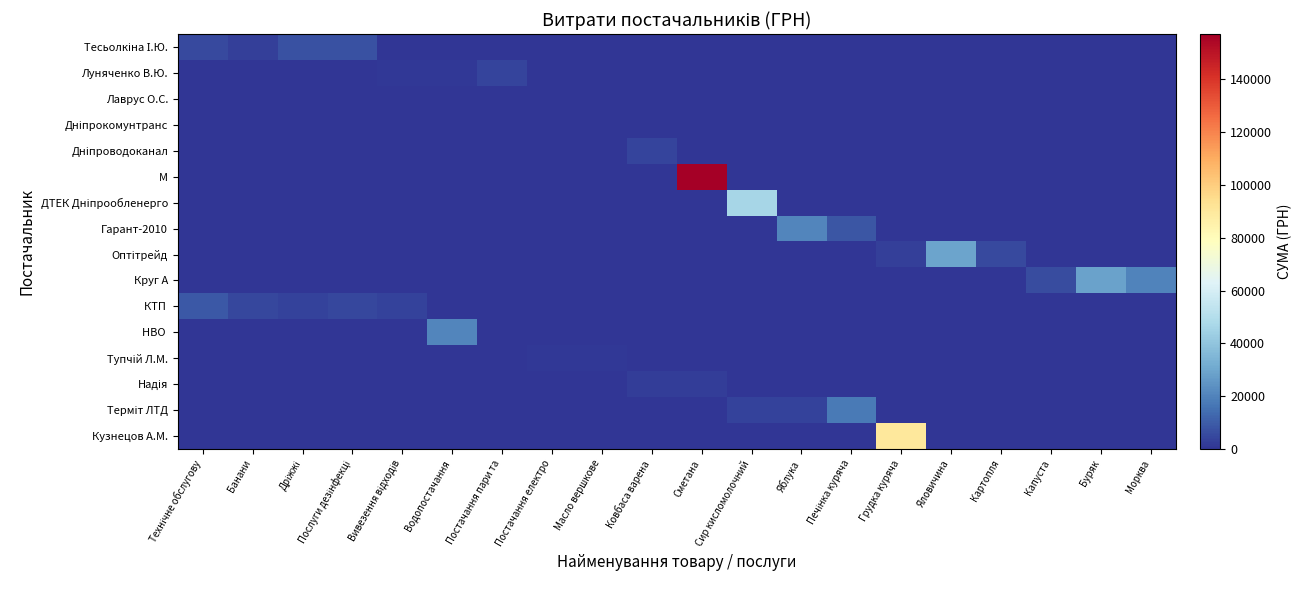

Which has a higher value, Постачання пари та or Масло вершкове?

Постачання пари та